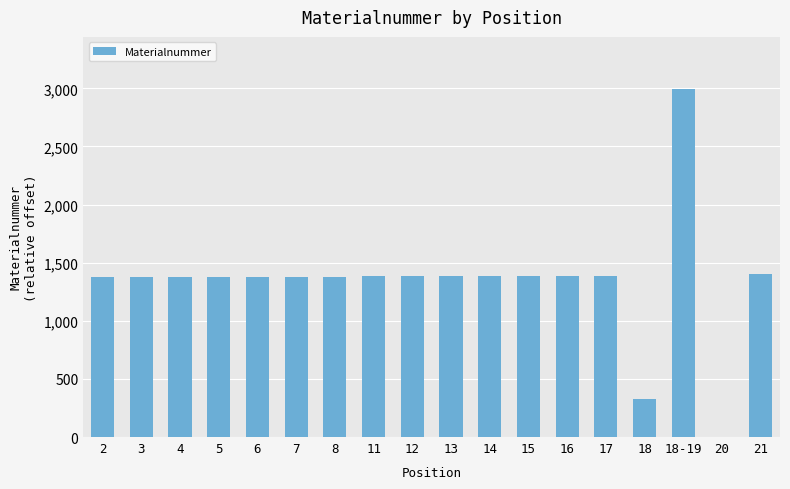

What is the change in value from 4 to 20?

-1377